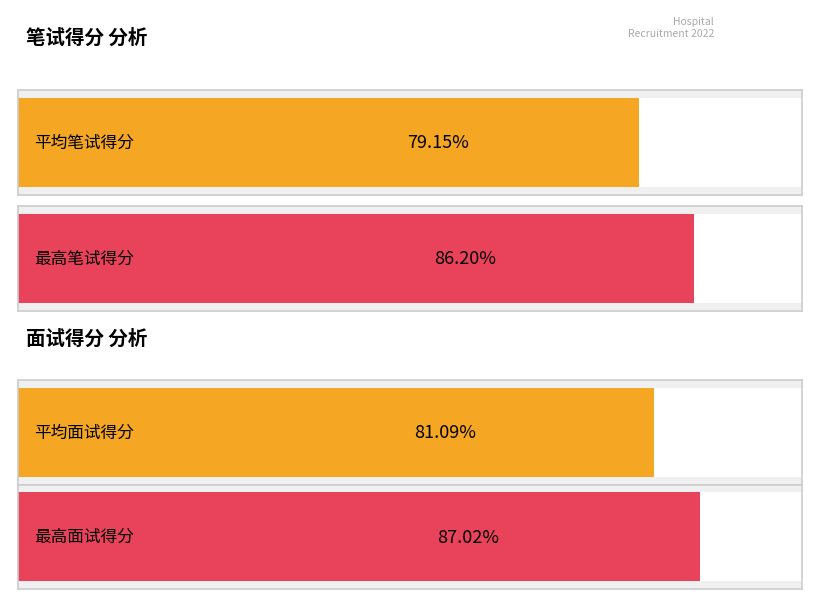

What is the maximum value for 面试得分?

87.0